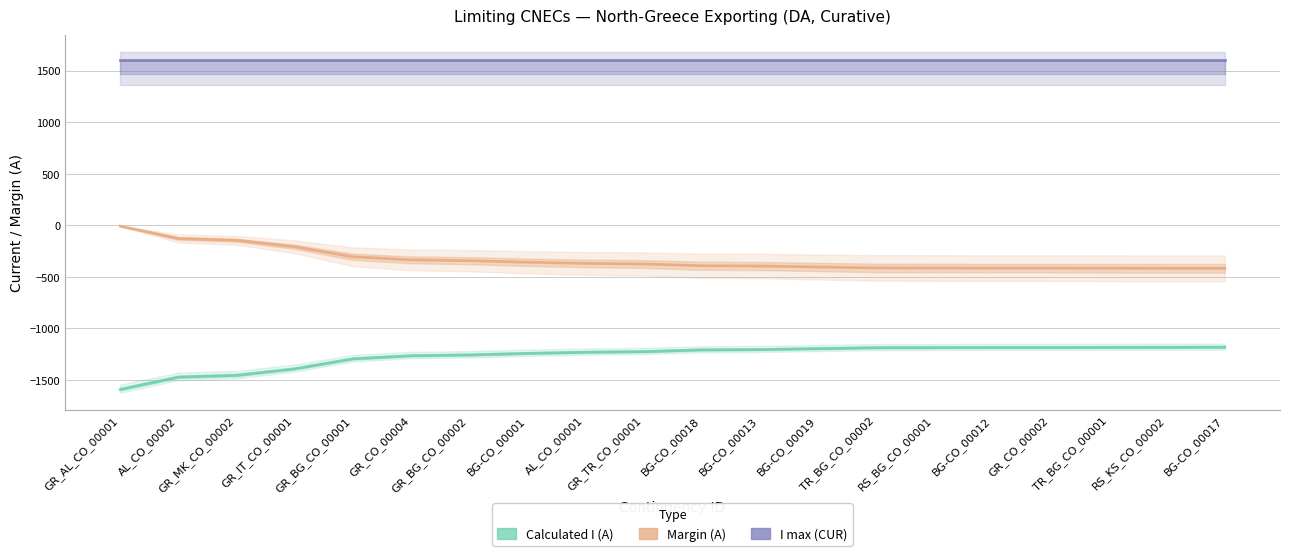

What is the difference between the Calculated I (A) values at GR_TR_CO_00001 and RS_KS_CO_00002?

42